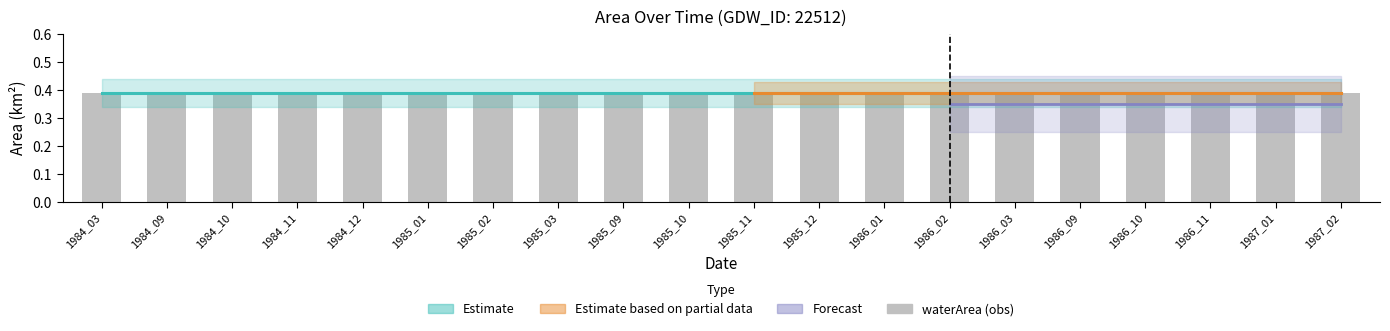

Which has a higher value, 1986_10 or 1986_03?

1986_10